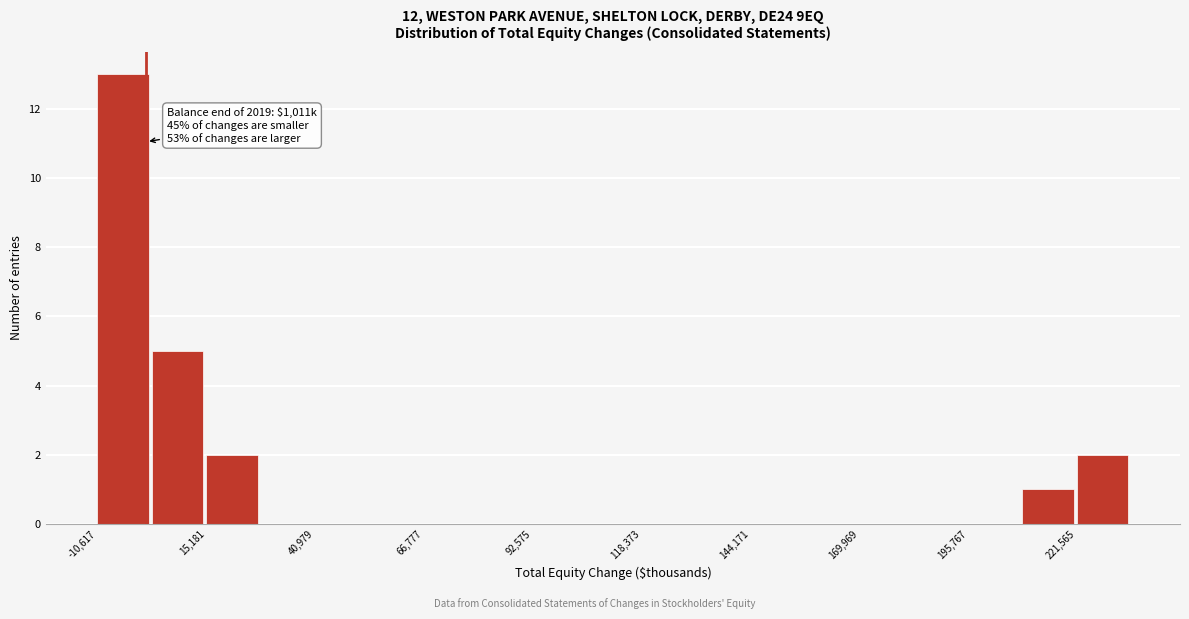

Read against the x-axis, roughly where is the centre of the tallest bar?

-5000